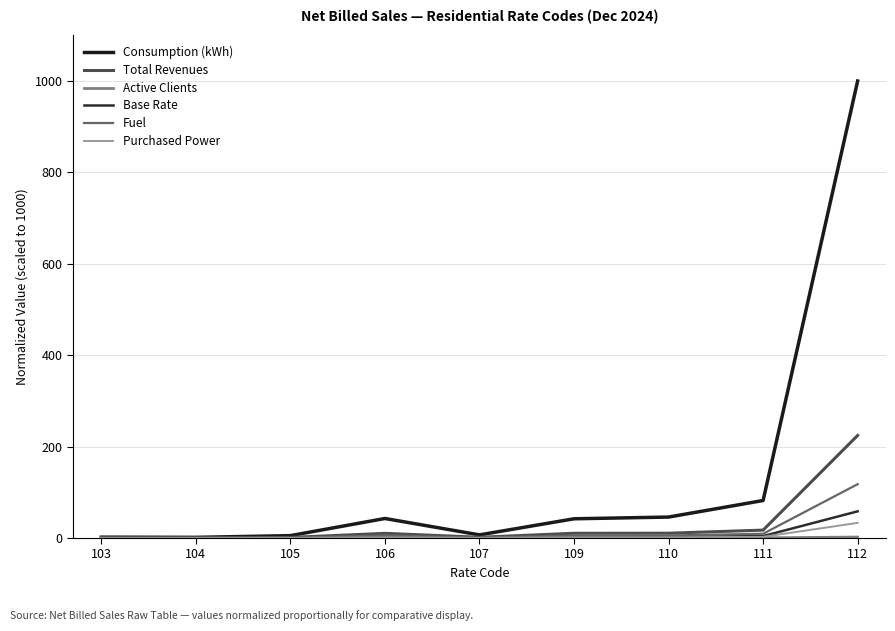

Count the number of categories in the chart.

9